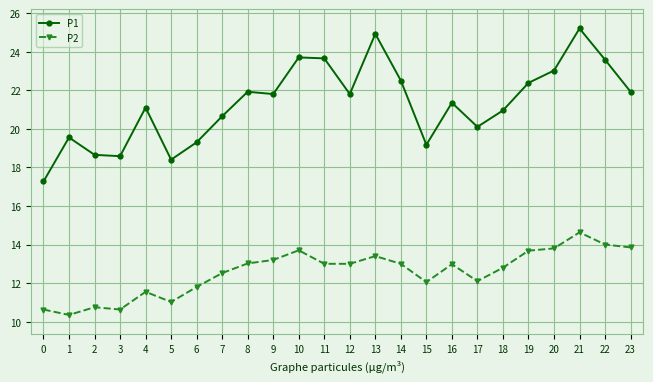

Which category has the highest value in the P2 series?

21